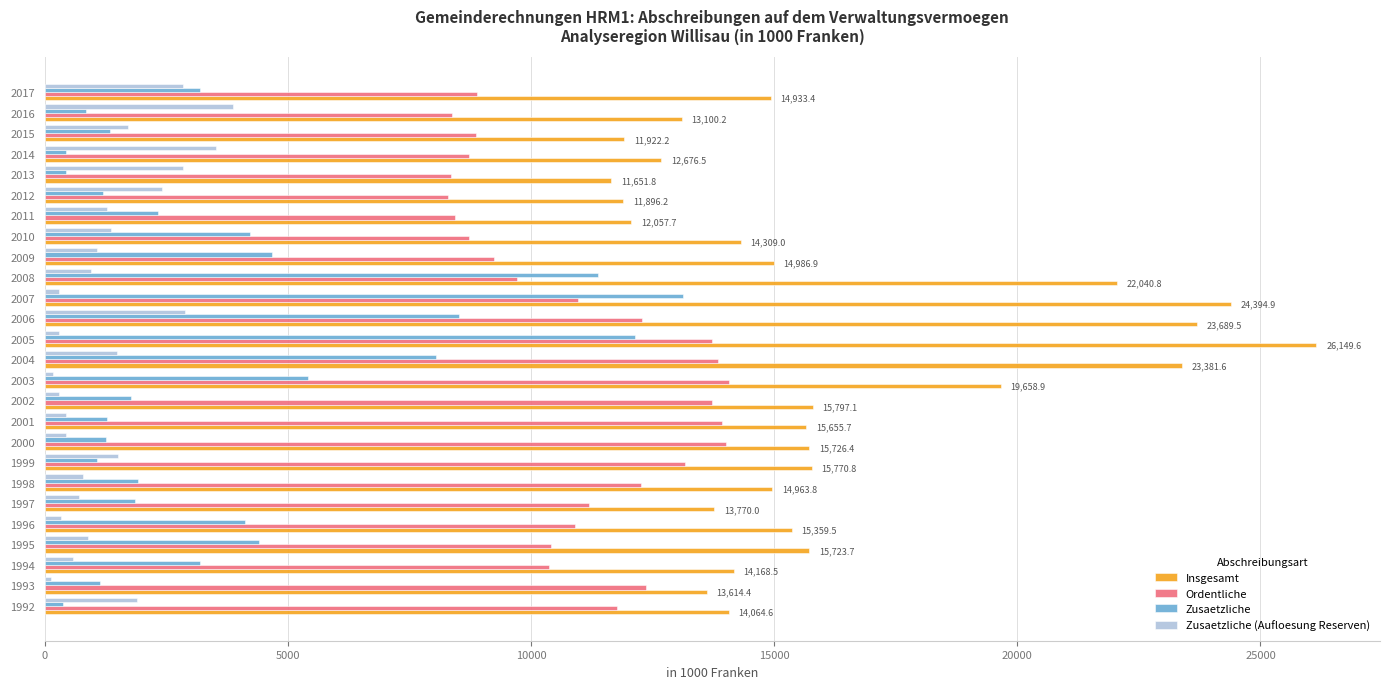

What is the sum of all Ordentliche values?

286608.0